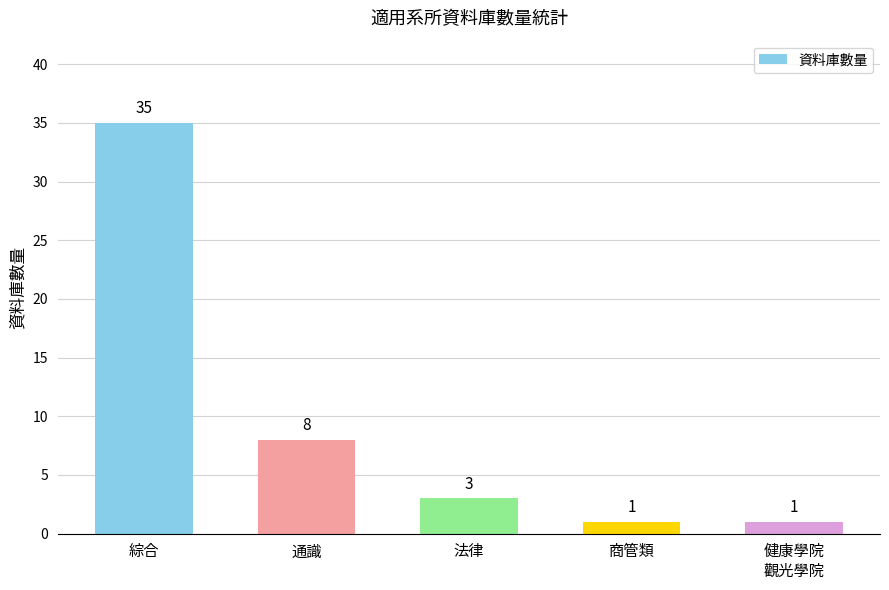

Where does the data first go above 3?

綜合